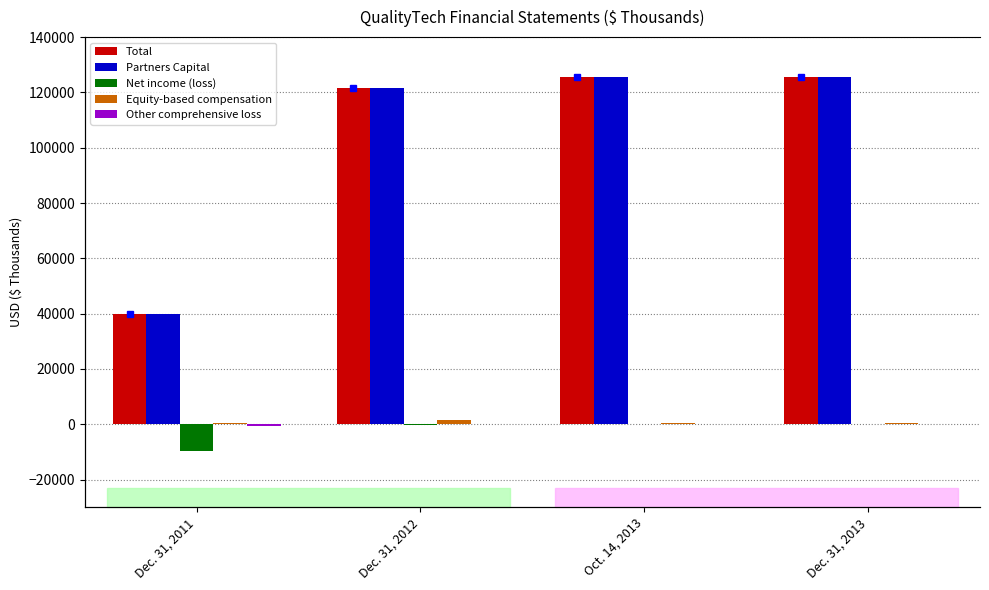

What value does the Net income (loss) series have at Dec. 31, 2011?

-9767